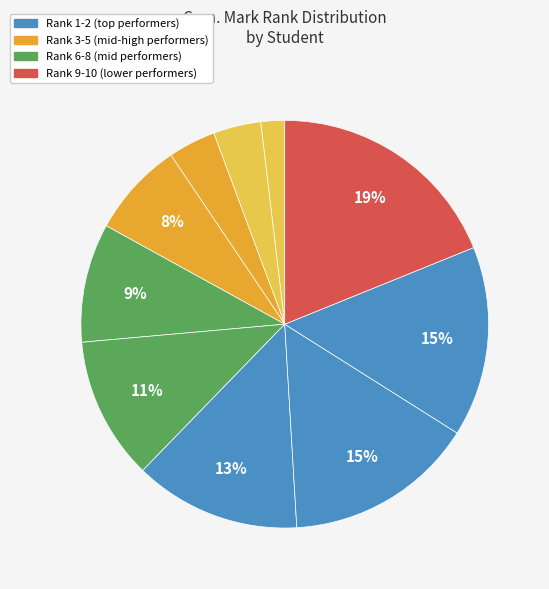

How many slices are in this pie chart?

10